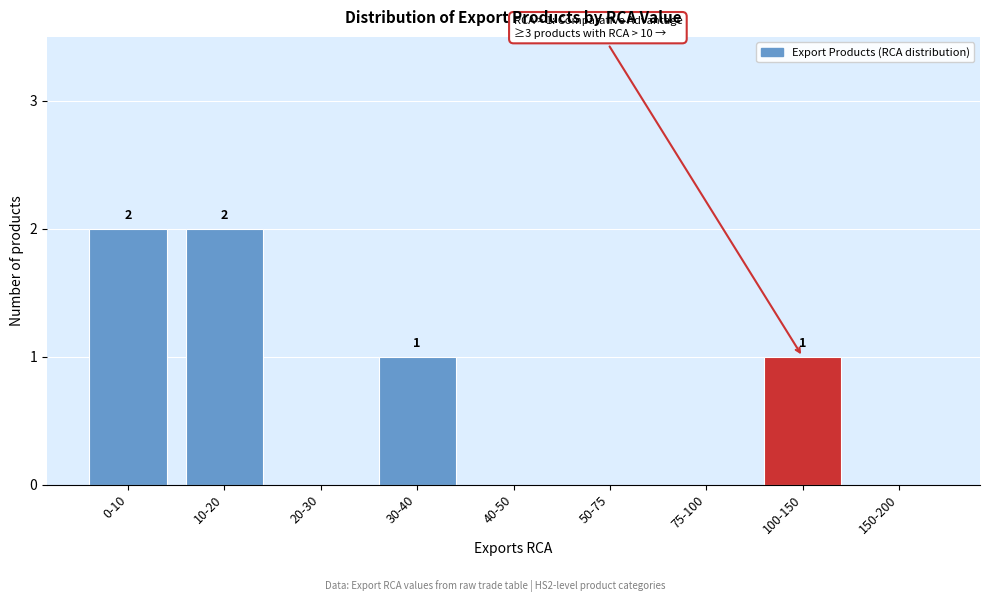

Reading right to left, transcribe all the data shown in this chart.

150-200=0	100-150=1	75-100=0	50-75=0	40-50=0	30-40=1	20-30=0	10-20=2	0-10=2